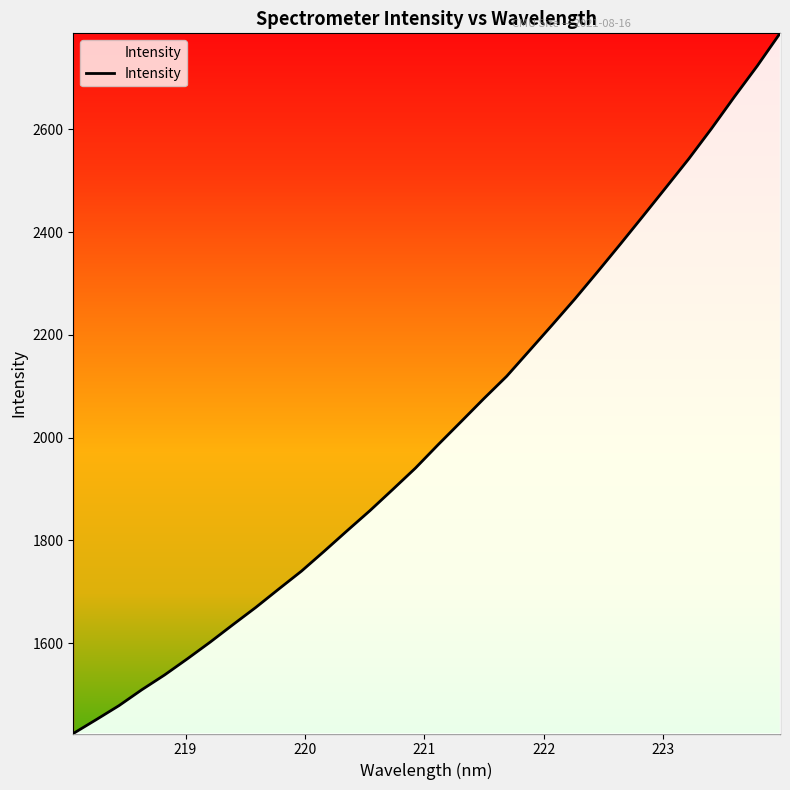

What is the maximum value shown in the chart?

2786.9